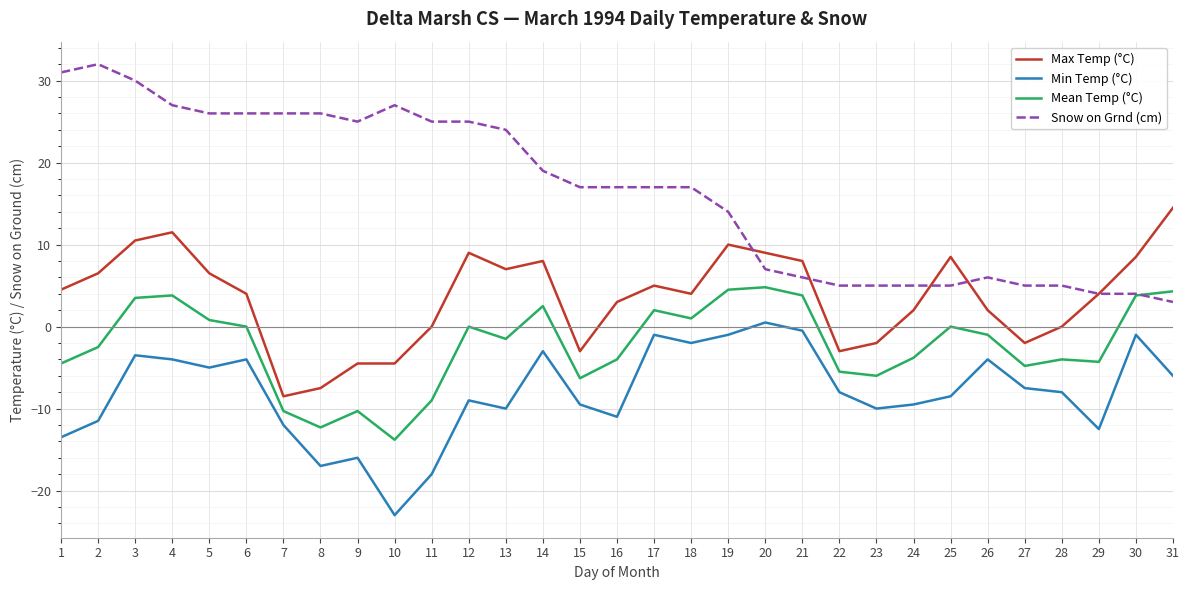

The Max Temp (°C) series shows 1.1 at 6. True or false?

False